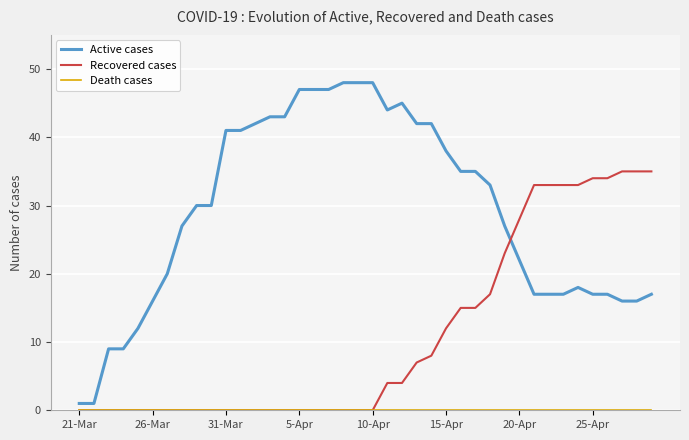

Count the Recovered cases values in the range 0 to 28.

31